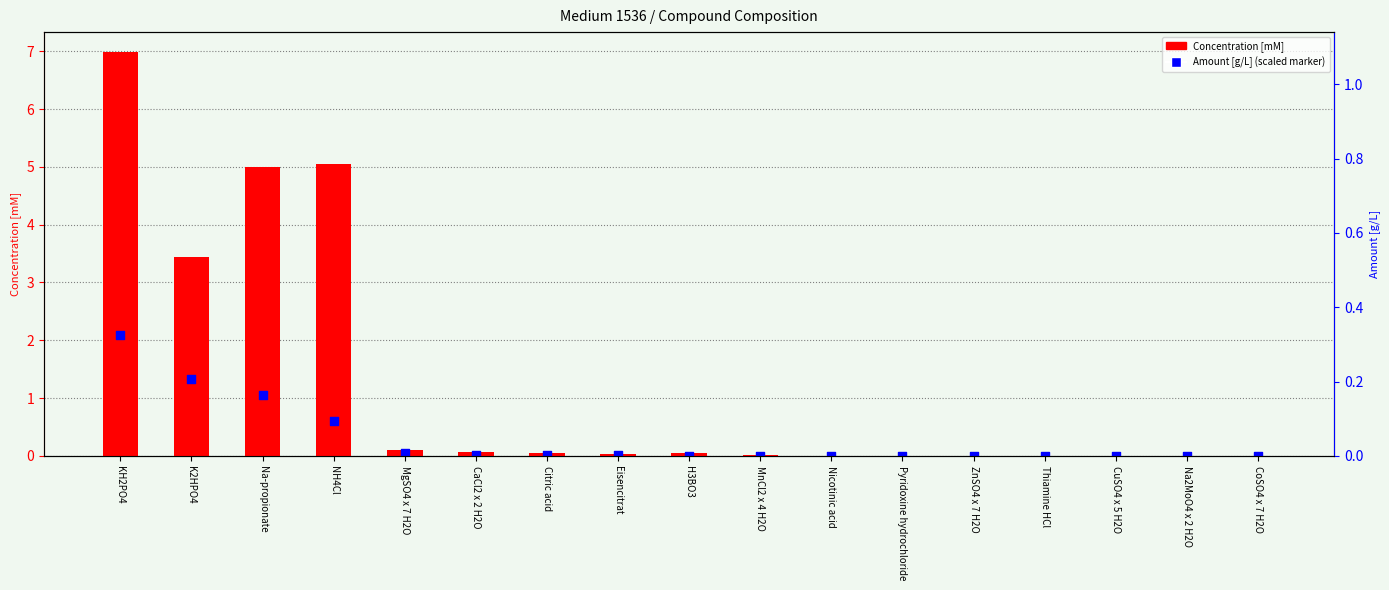

At how many categories does at least one series exceed 5?

2